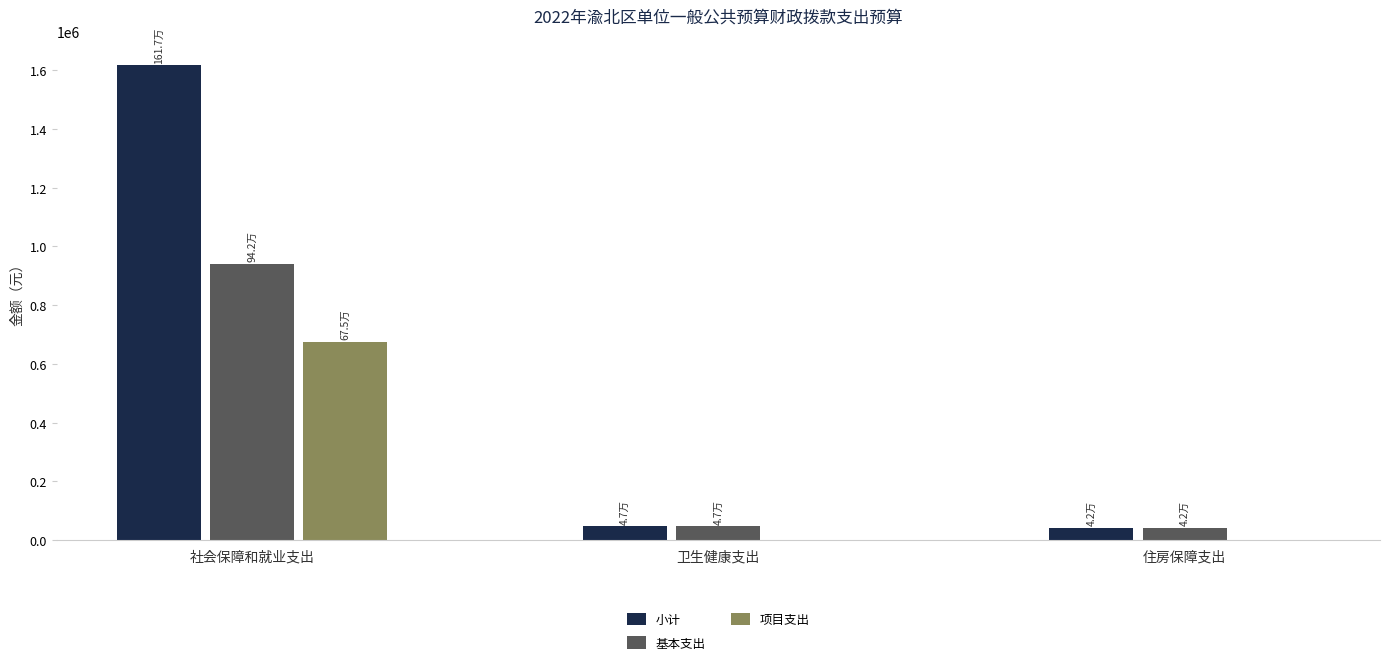

Between 社会保障和就业支出 and 住房保障支出, which series saw the biggest shift?

小计